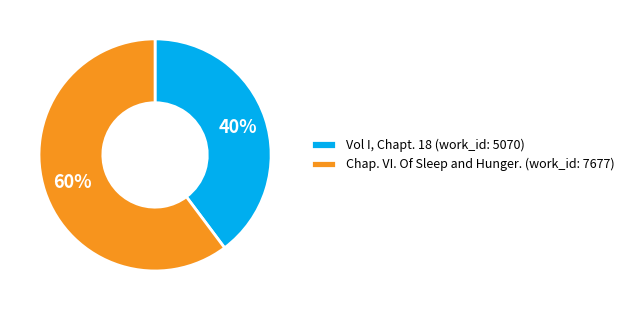

Do Vol I, Chapt. 18 (work_id: 5070) and Chap. VI. Of Sleep and Hunger. (work_id: 7677) together represent more than half of the pie?

Yes